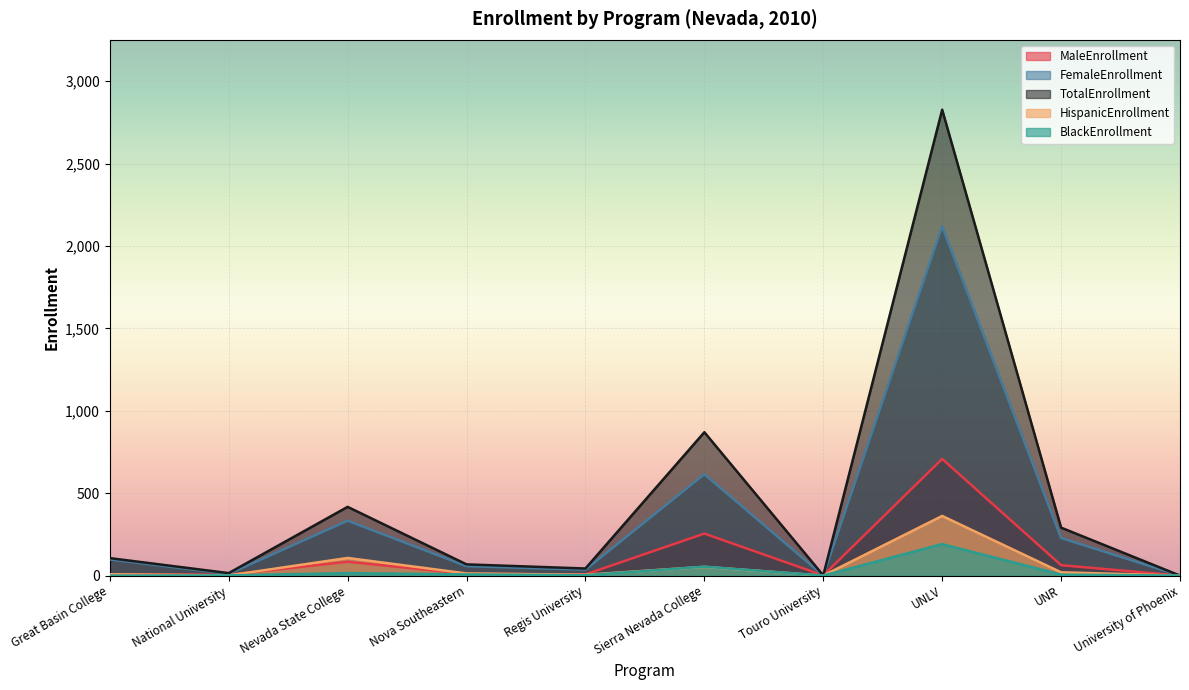

What value does the MaleEnrollment series have at UNR, to the nearest 100?

100